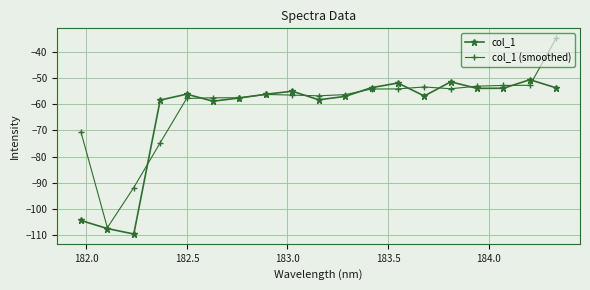

What is the lowest value of the col_1 (smoothed) series?

-107.1